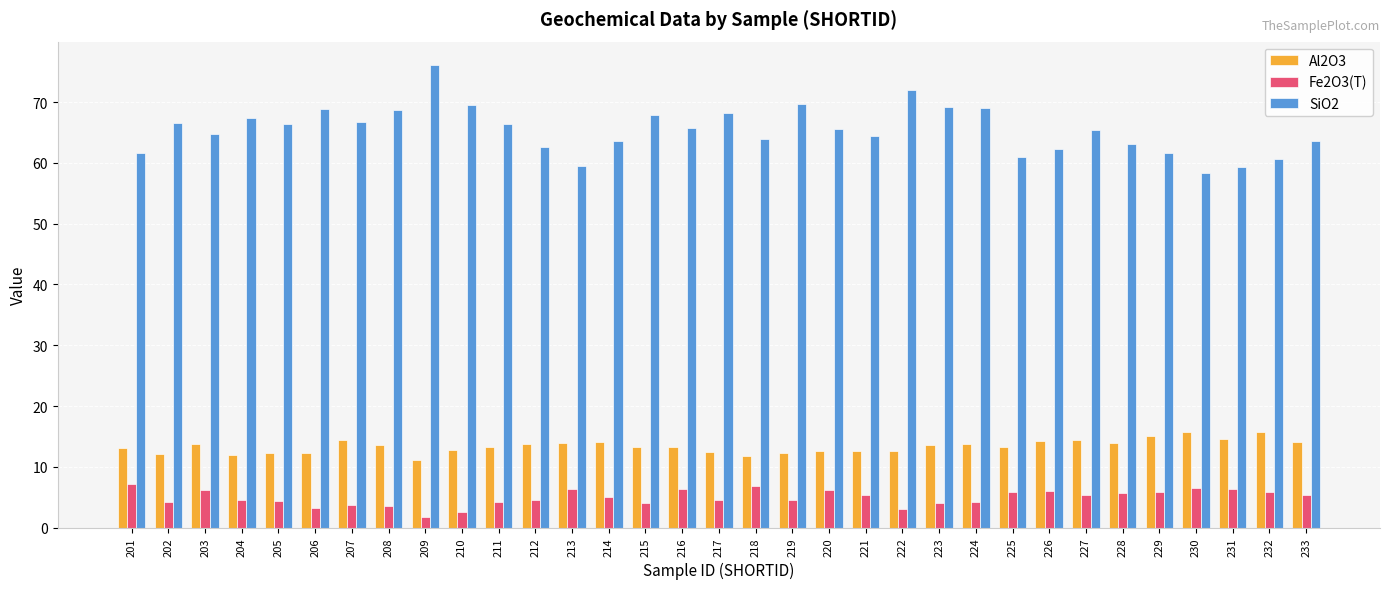

What is the difference between the highest and lowest values at 219?

65.1